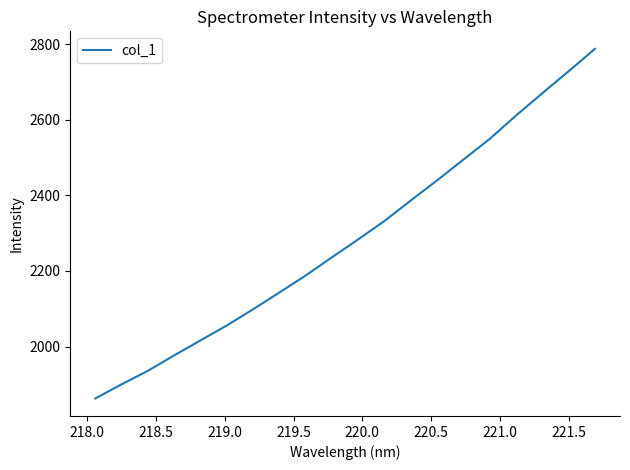

What is the smallest value displayed?

1862.5